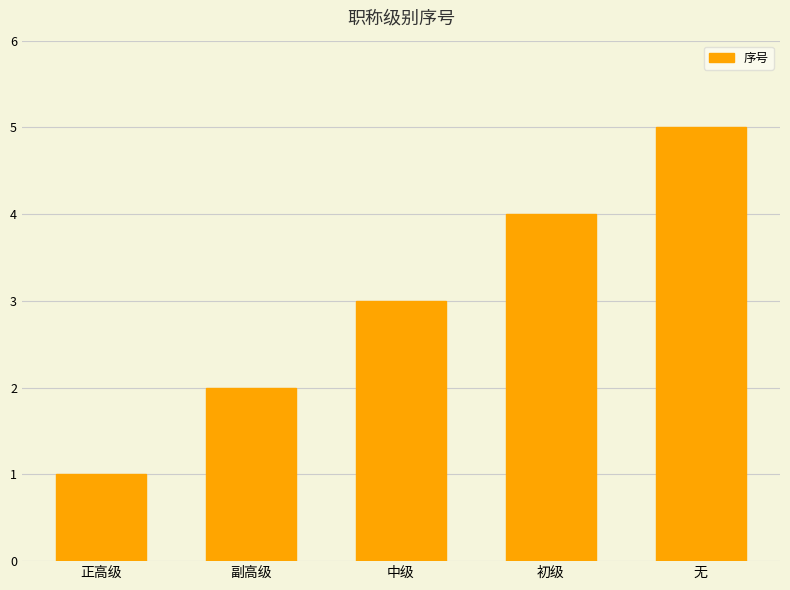

What position from the right is 副高级?

4